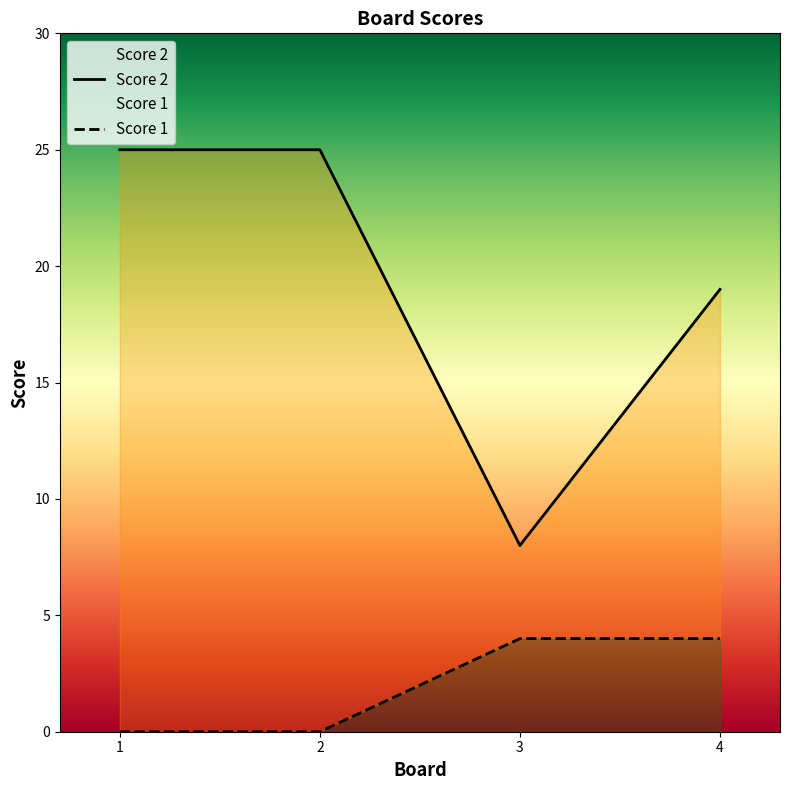

True or false: Score 1 and Score 2 intersect in this chart.

False